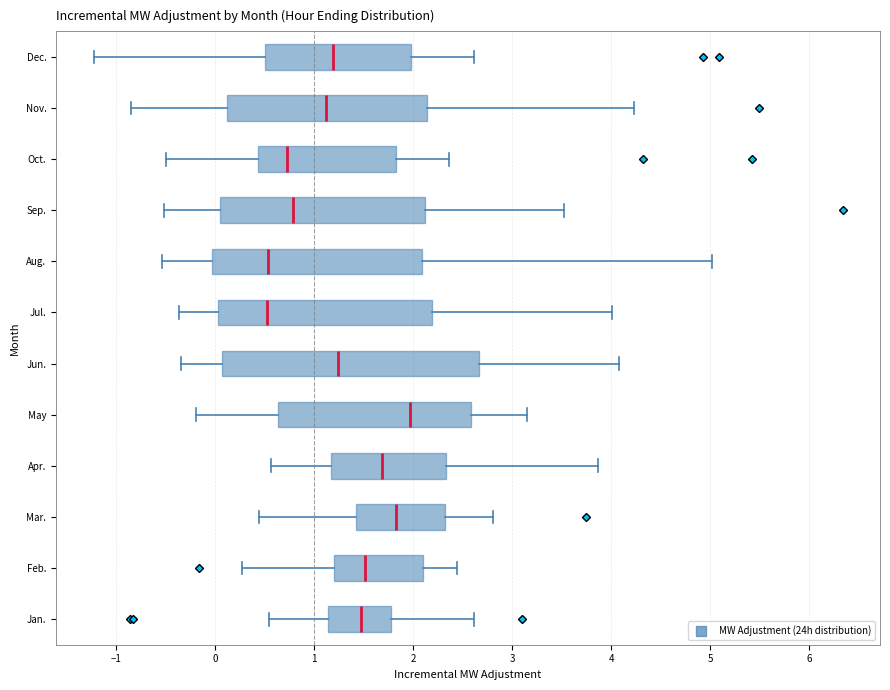

Reading bottom to top, transcribe this box plot: for each box, give where its median line is, the range the box spans, and where its two whiskers end, as read against the x-axis. The values are not printed on the chart, so give them approximately, as read against the axis.

Jan.: median 1.5, box 1.1 to 1.8, whiskers 0.5 to 2.6
Feb.: median 1.5, box 1.2 to 2.1, whiskers 0.3 to 2.4
Mar.: median 1.8, box 1.4 to 2.3, whiskers 0.4 to 2.8
Apr.: median 1.7, box 1.2 to 2.3, whiskers 0.6 to 3.9
May: median 2.0, box 0.6 to 2.6, whiskers -0.2 to 3.2
Jun.: median 1.2, box 0.1 to 2.7, whiskers -0.3 to 4.1
Jul.: median 0.5, box 0.0 to 2.2, whiskers -0.4 to 4.0
Aug.: median 0.5, box 0.0 to 2.1, whiskers -0.5 to 5.0
Sep.: median 0.8, box 0.0 to 2.1, whiskers -0.5 to 3.5
Oct.: median 0.7, box 0.4 to 1.8, whiskers -0.5 to 2.4
Nov.: median 1.1, box 0.1 to 2.1, whiskers -0.8 to 4.2
Dec.: median 1.2, box 0.5 to 2.0, whiskers -1.2 to 2.6